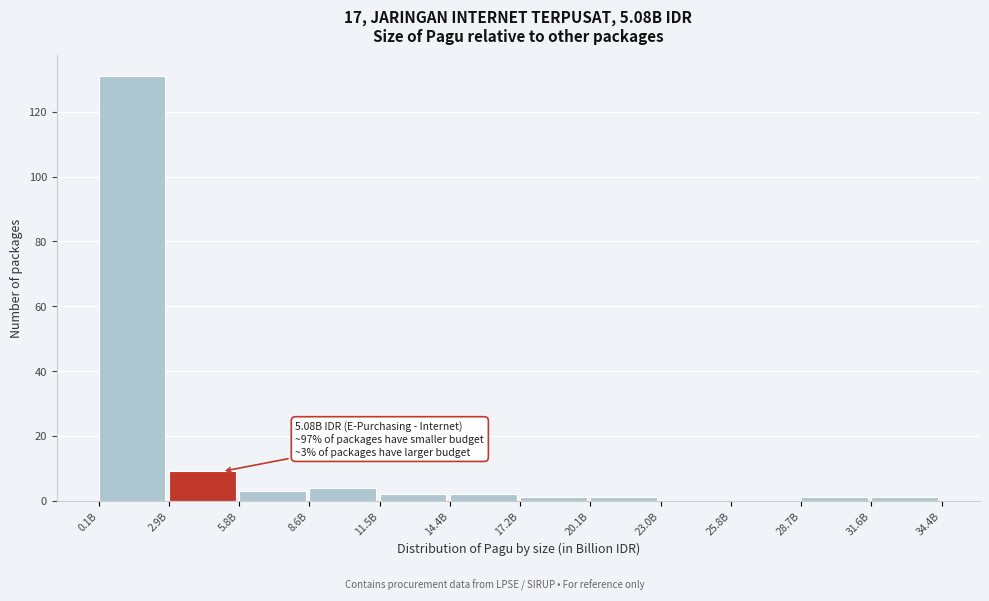

Reading left to right, what are all the values shown in this chart?

0.1B=131	2.9B=9	5.8B=3	8.6B=4	11.5B=2	14.4B=2	17.2B=1	20.1B=1	23.0B=0	25.8B=0	28.7B=1	31.6B=1